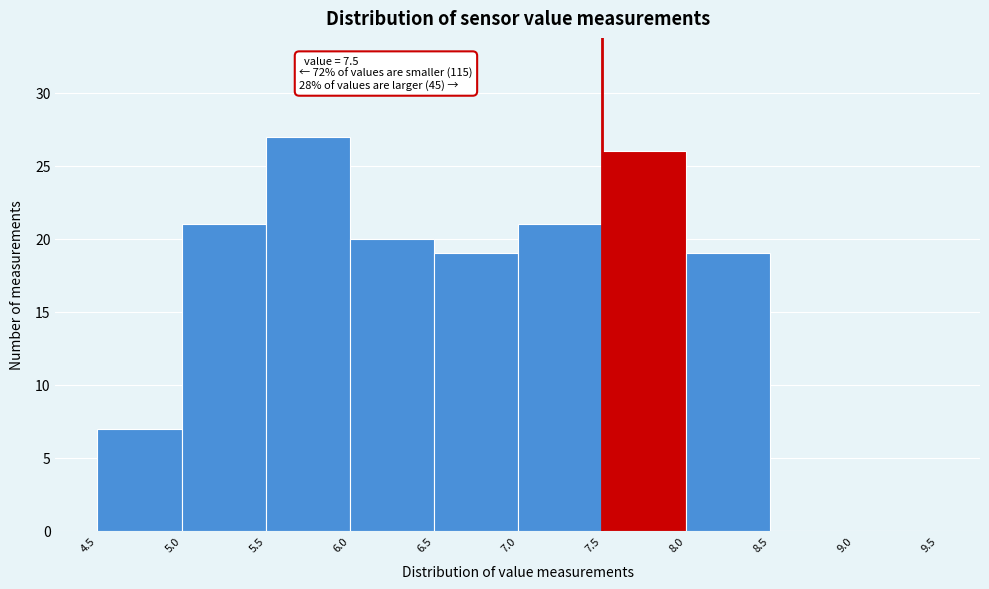

Over which range of the x-axis is the bar tallest?

5.5 to 6.0